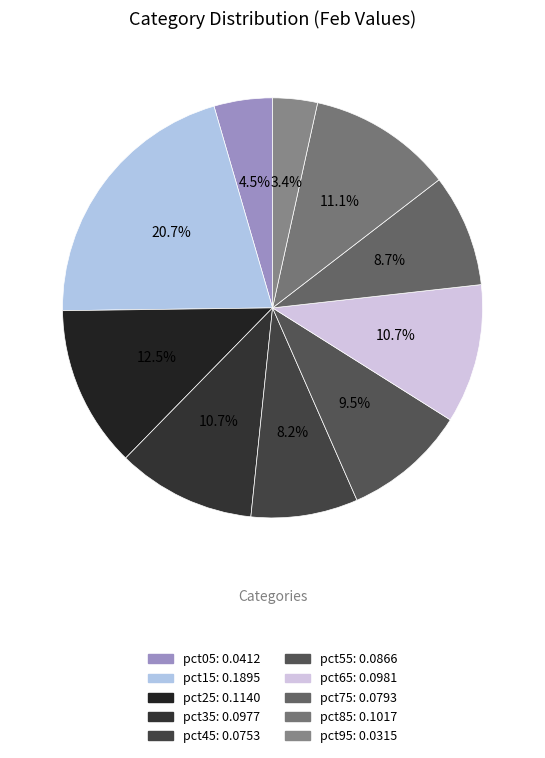

What percentage do pct45 and pct15 together represent?

28.9%